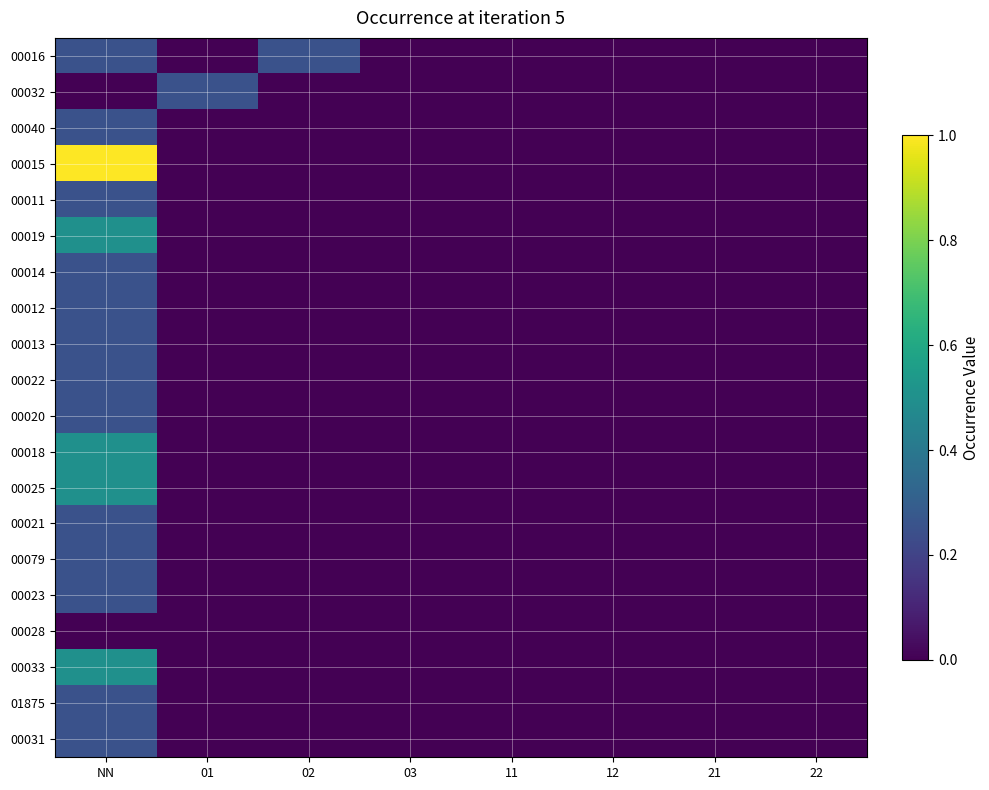

Between NN and 11, which is larger?

NN